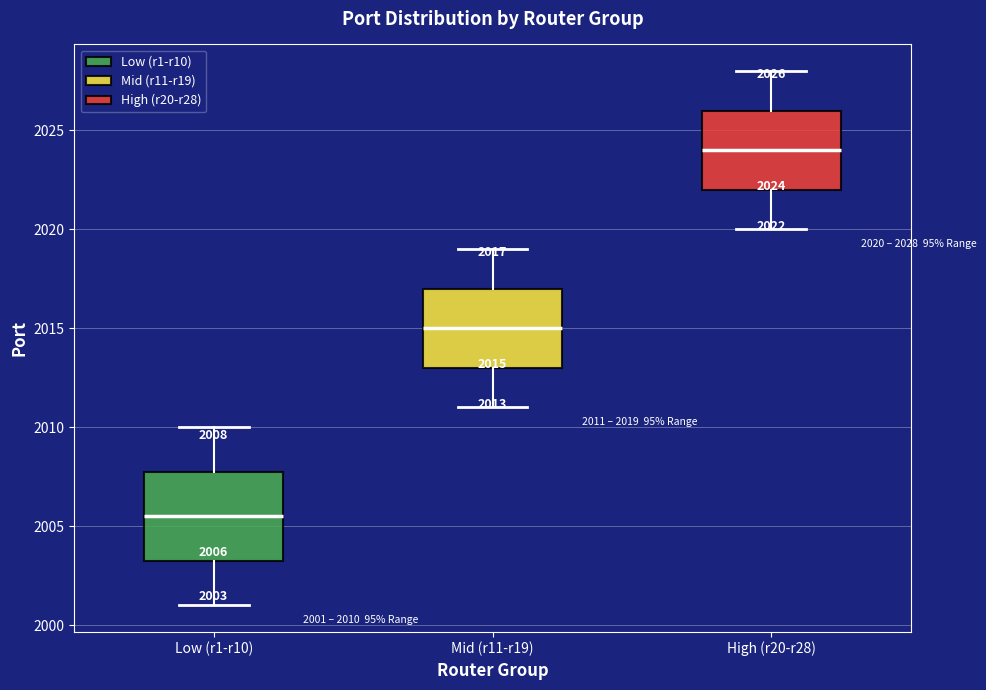

Which box's median line is the lowest?

Low (r1-r10)